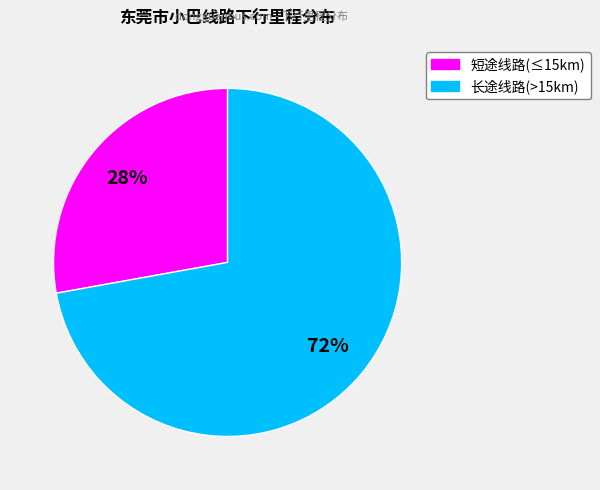

To the nearest percent, what is the difference between the largest and smallest slice percentages?

44%